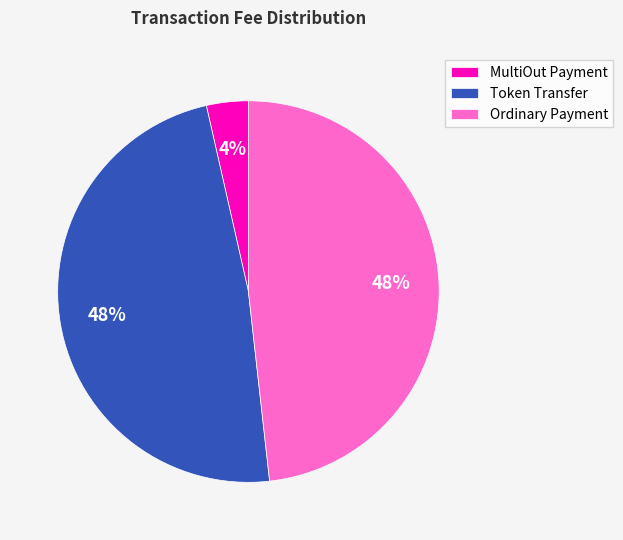

The Token Transfer slice represents 48% of the pie. True or false?

True